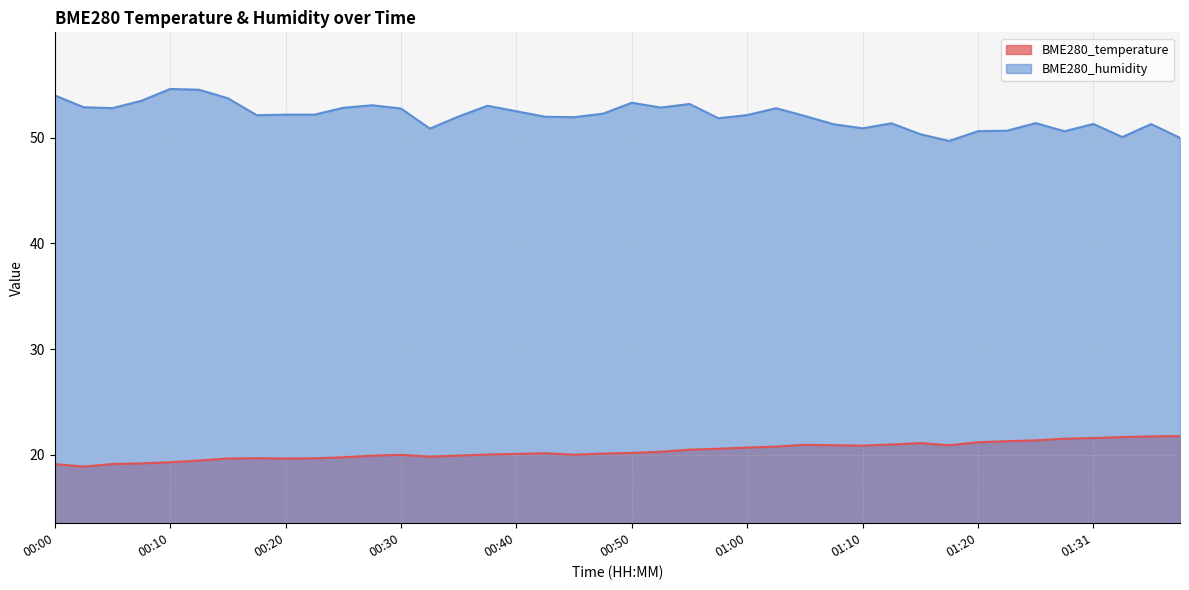

What are all the series names shown in the legend?

BME280_temperature, BME280_humidity